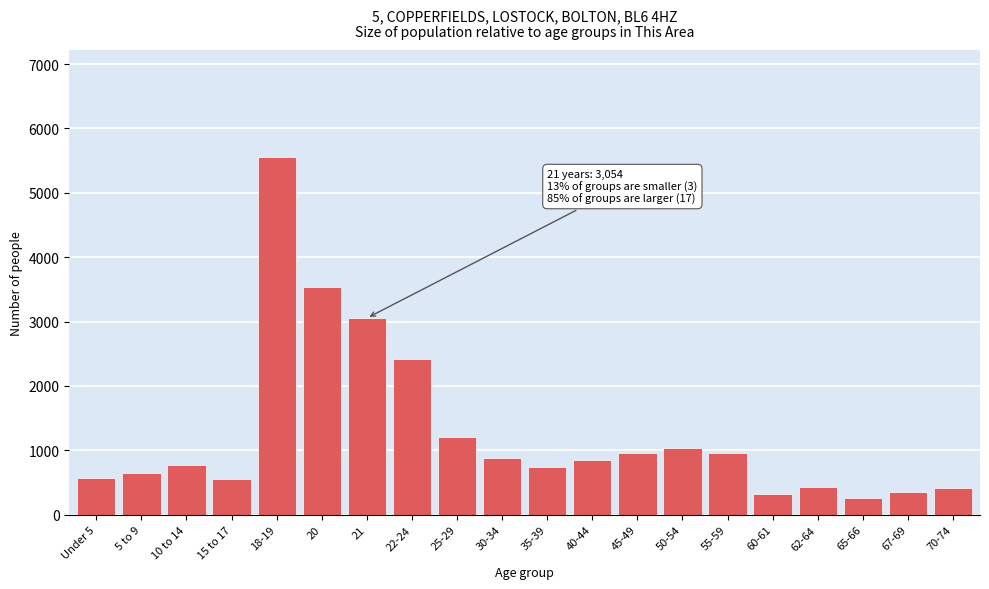

What is the difference between the maximum and minimum values?

5297